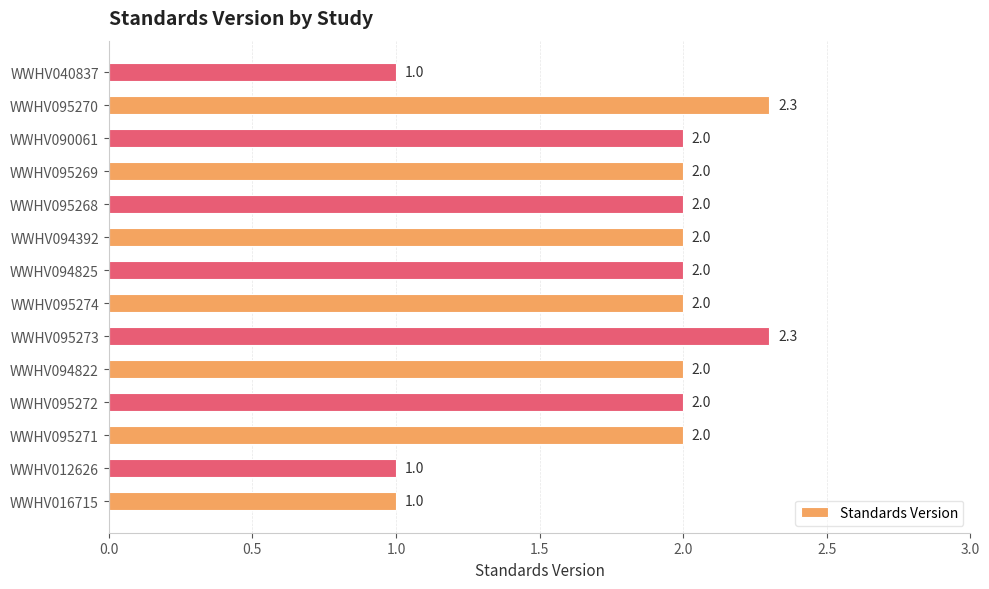

Reading bottom to top, what are all the values shown in this chart?

1.0	1.0	2.0	2.0	2.0	2.3	2.0	2.0	2.0	2.0	2.0	2.0	2.3	1.0